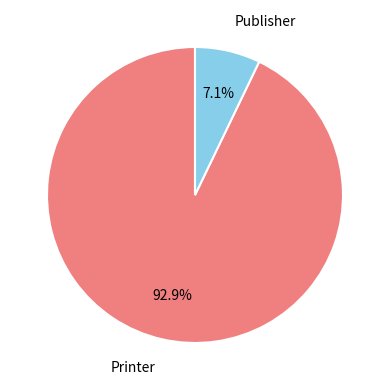

Does any single category account for the majority?

Yes